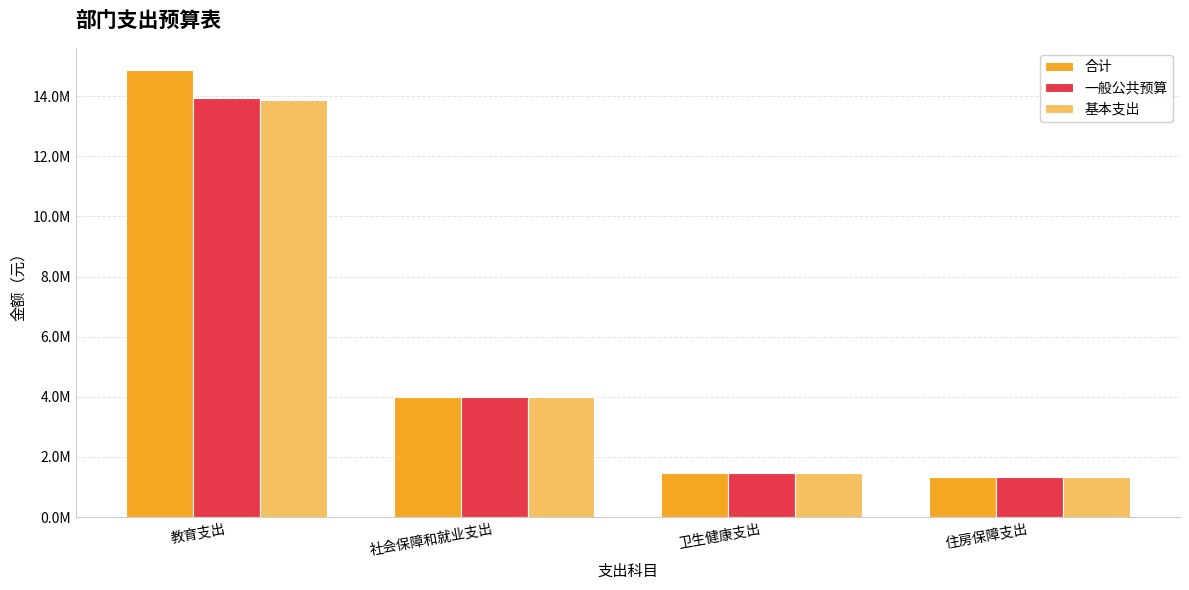

At which label does 合计 reach its peak?

教育支出